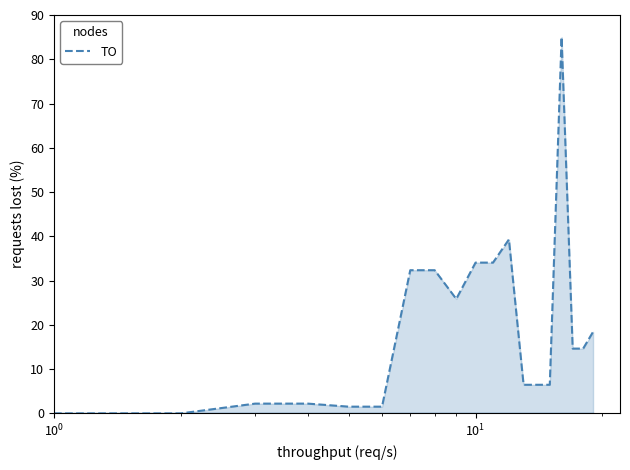

Which series has the widest spread of values?

TO